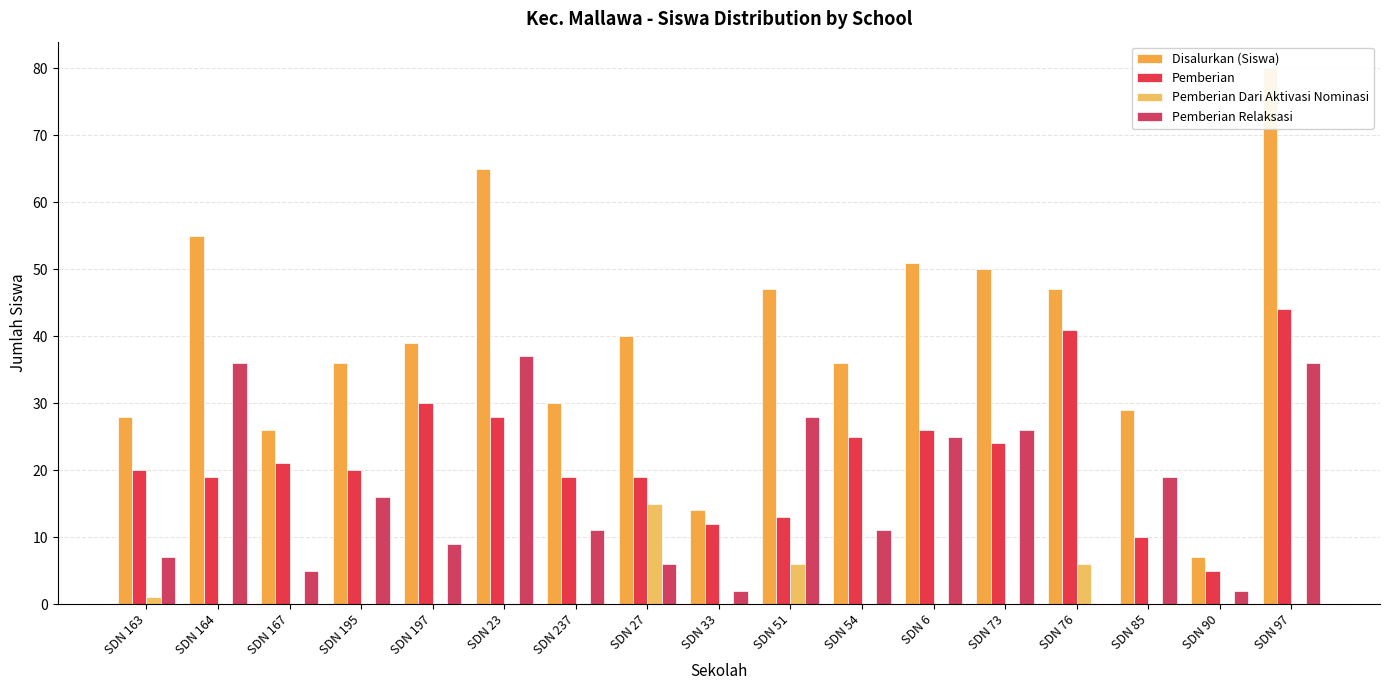

What is the label of the 10th bar from the right?

SDN 27